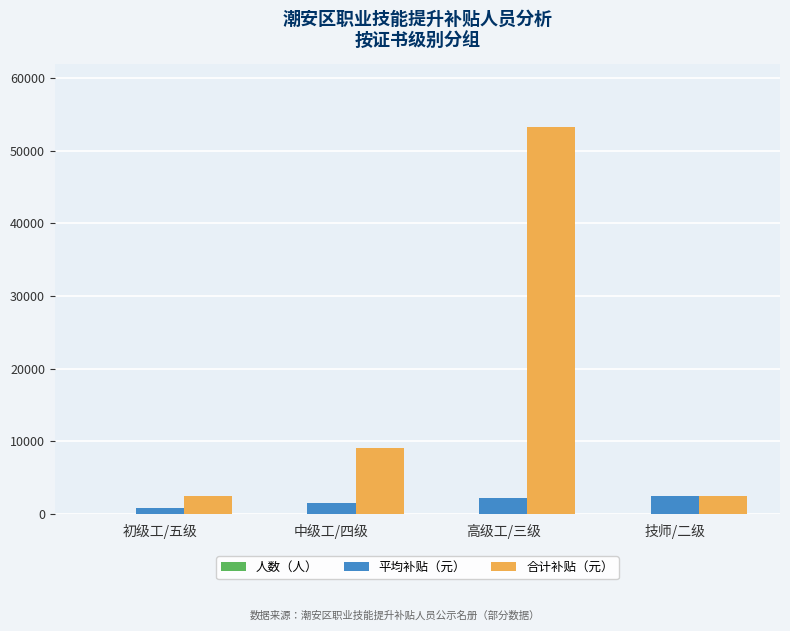

Which category has the highest value across all series?

高级工/三级